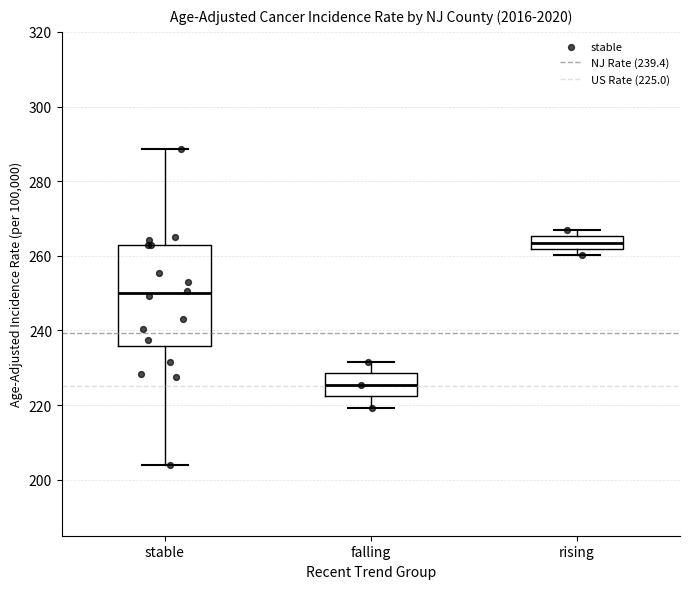

Where is the lower edge of the box for rising on the y-axis? The values are not printed on the chart, so give them approximately, as read against the axis.

262